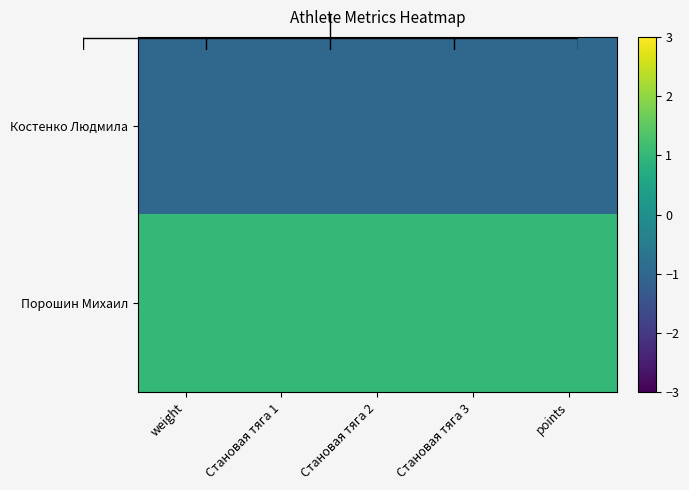

Rank the series at weight from lowest to highest value.

Костенко Людмила, Порошин Михаил